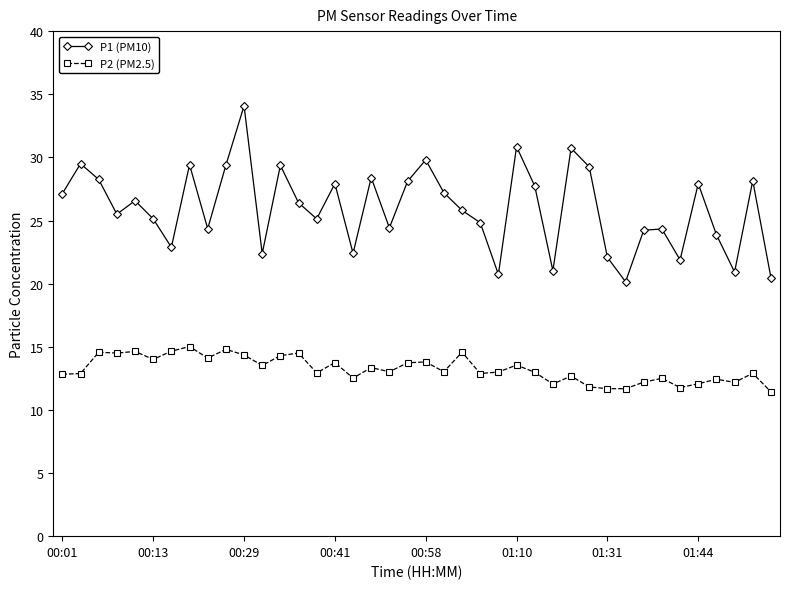

True or false: P2 (PM2.5) and P1 (PM10) cross at least once.

False